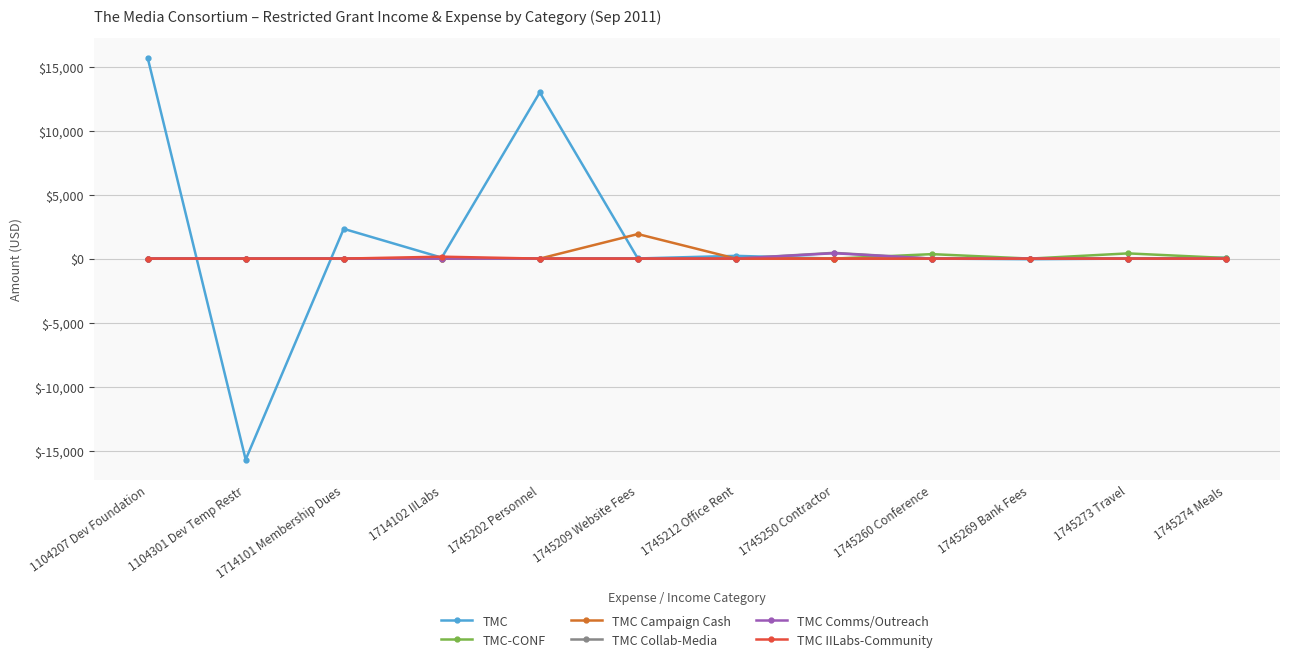

What is the difference between the second highest and minimum values in the TMC-CONF series?

349.0